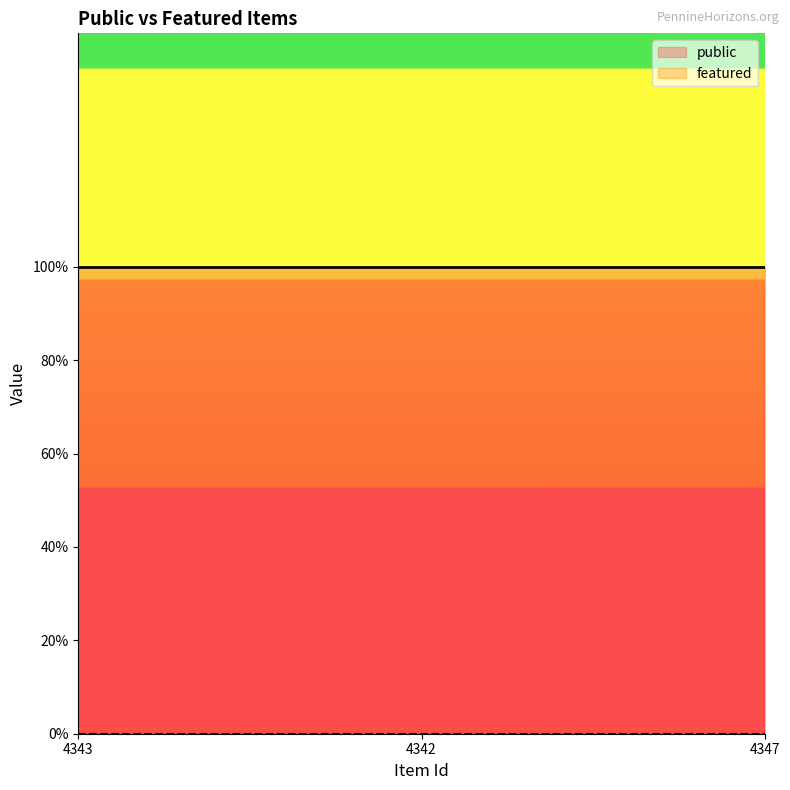

Does the chart have visible grid lines?

No